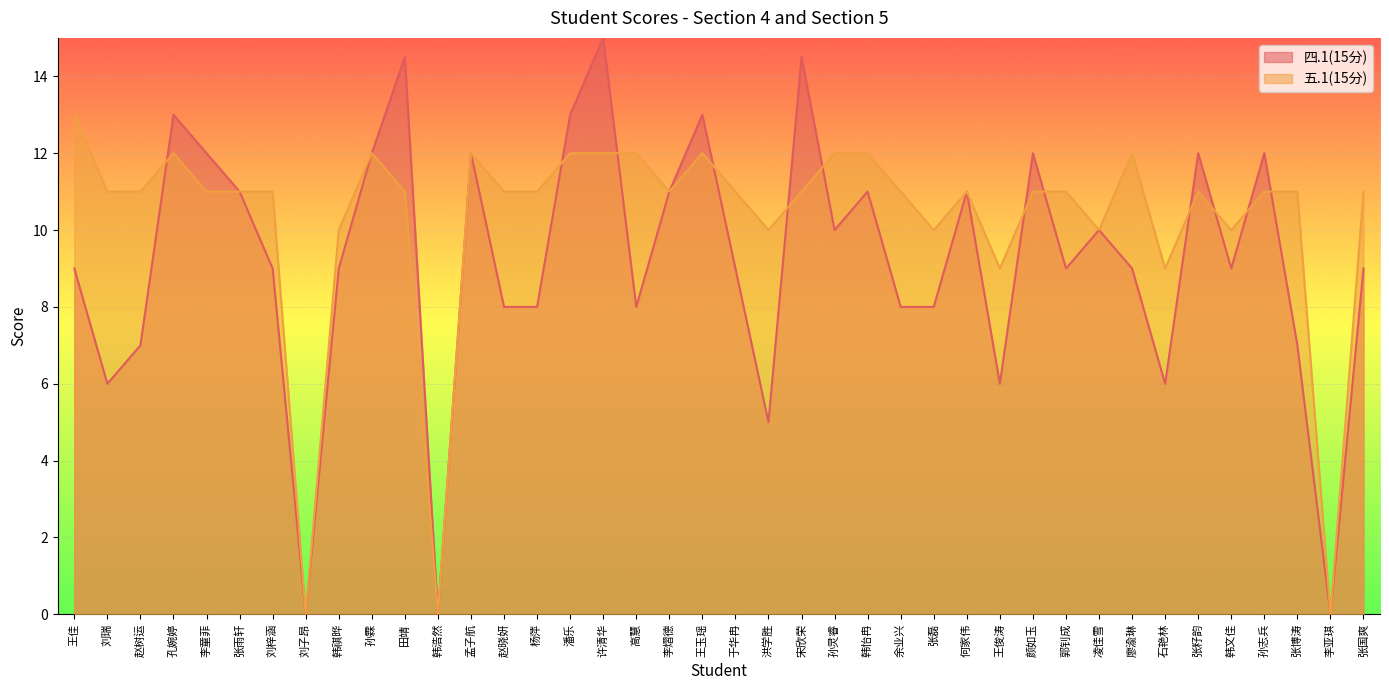

The 五.1(15分) series shows 6.5 at 王玉瑶. True or false?

False